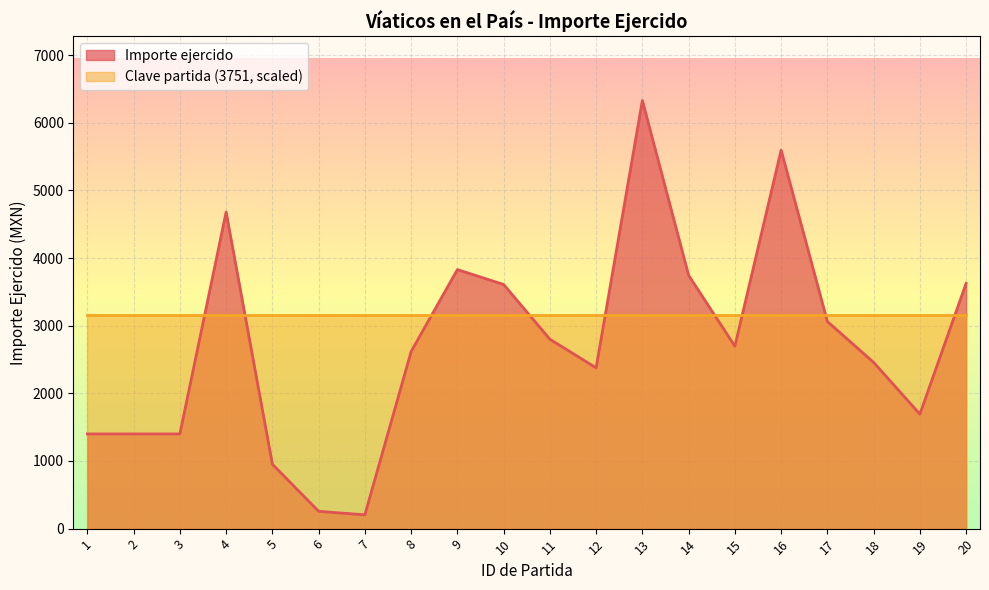

Rank the categories by value from lowest to highest.

7, 6, 5, 1, 2, 3, 19, 12, 18, 8, 15, 11, 17, 10, 20, 14, 9, 4, 16, 13